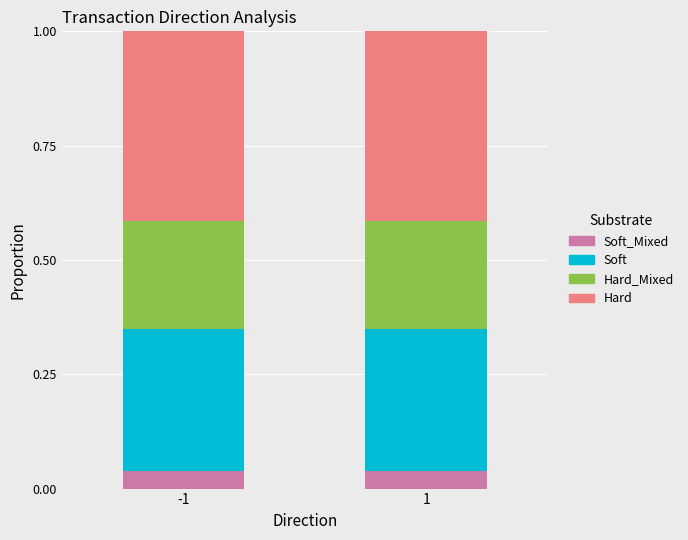

What is the total value across all series at 1?

1.0